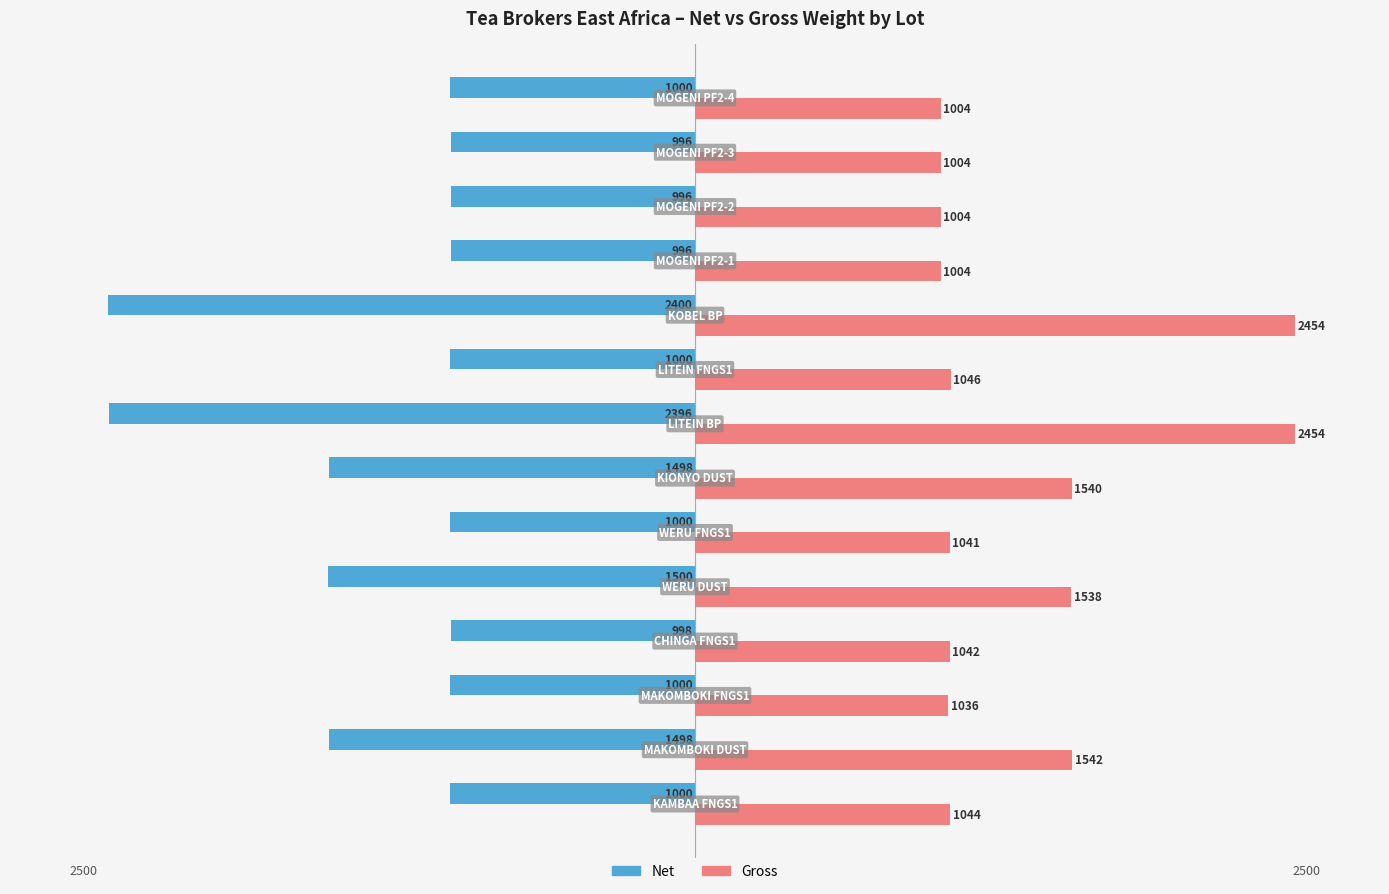

List the series in order of their peak value, highest first.

Gross, Net